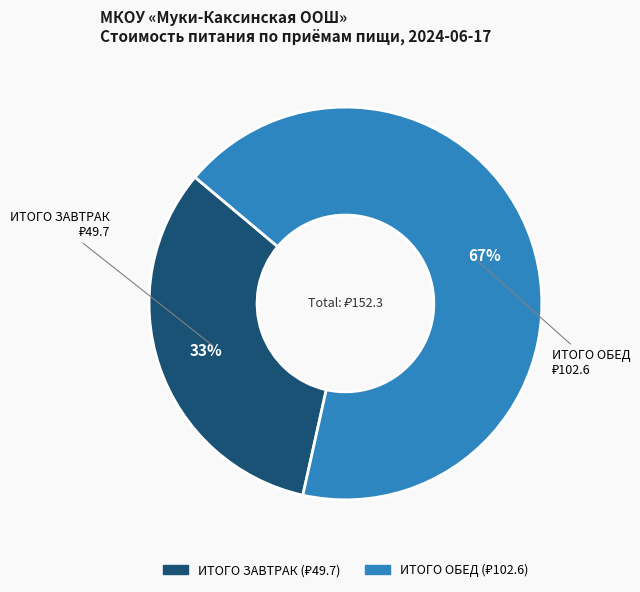

How many slices are in this pie chart?

2